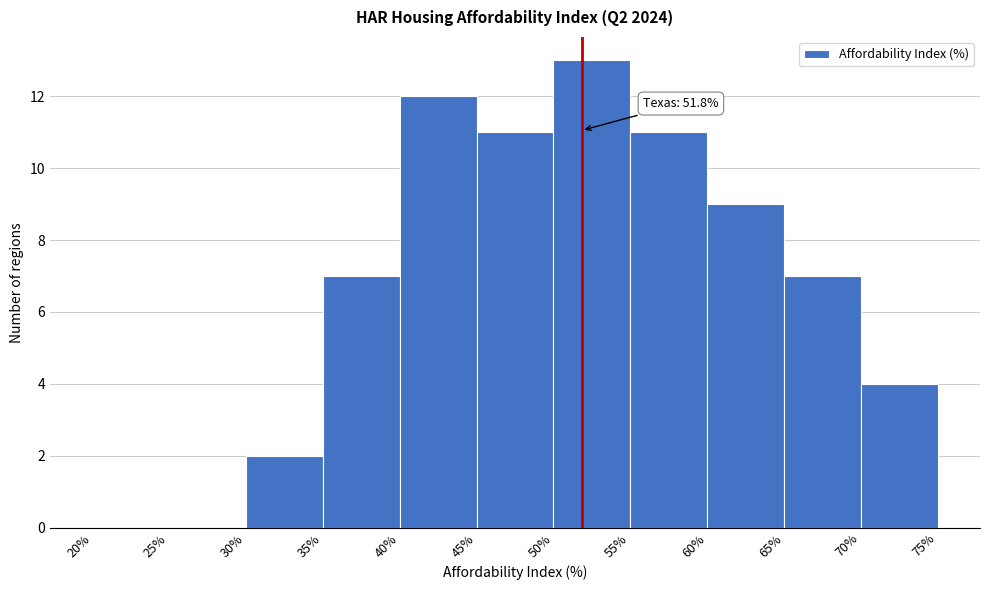

Which range on the x-axis has the tallest bar?

50% to 55%